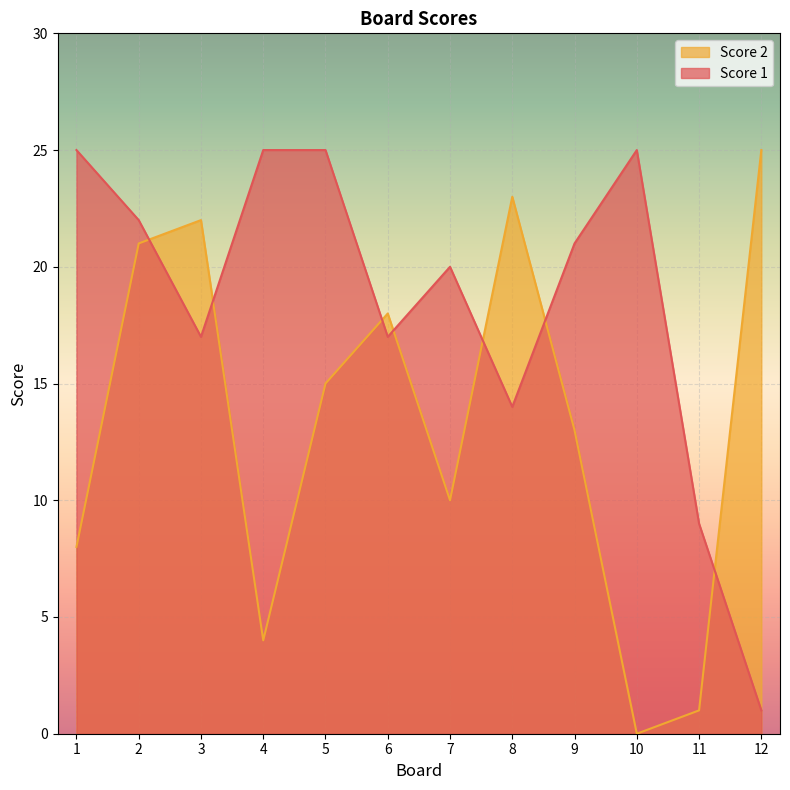

Which category has the lowest value across all series?

10